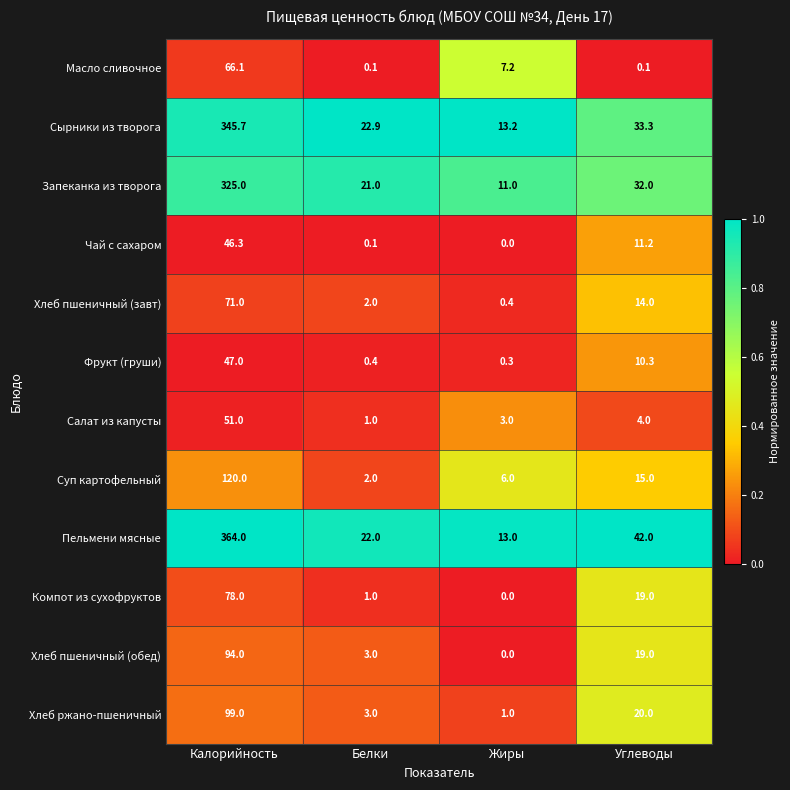

List the series in order of their peak value, lowest first.

Чай с сахаром, Фрукт (груши), Салат из капусты, Масло сливочное, Хлеб пшеничный (завт), Компот из сухофруктов, Хлеб пшеничный (обед), Хлеб ржано-пшеничный, Суп картофельный, Запеканка из творога, Сырники из творога, Пельмени мясные